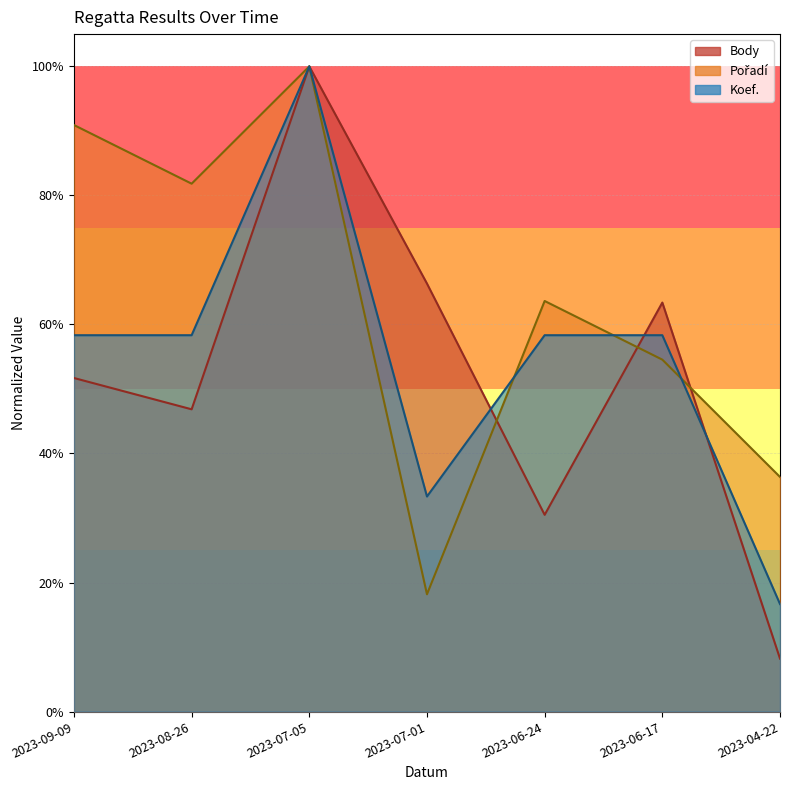

Count the number of data series in this chart.

3